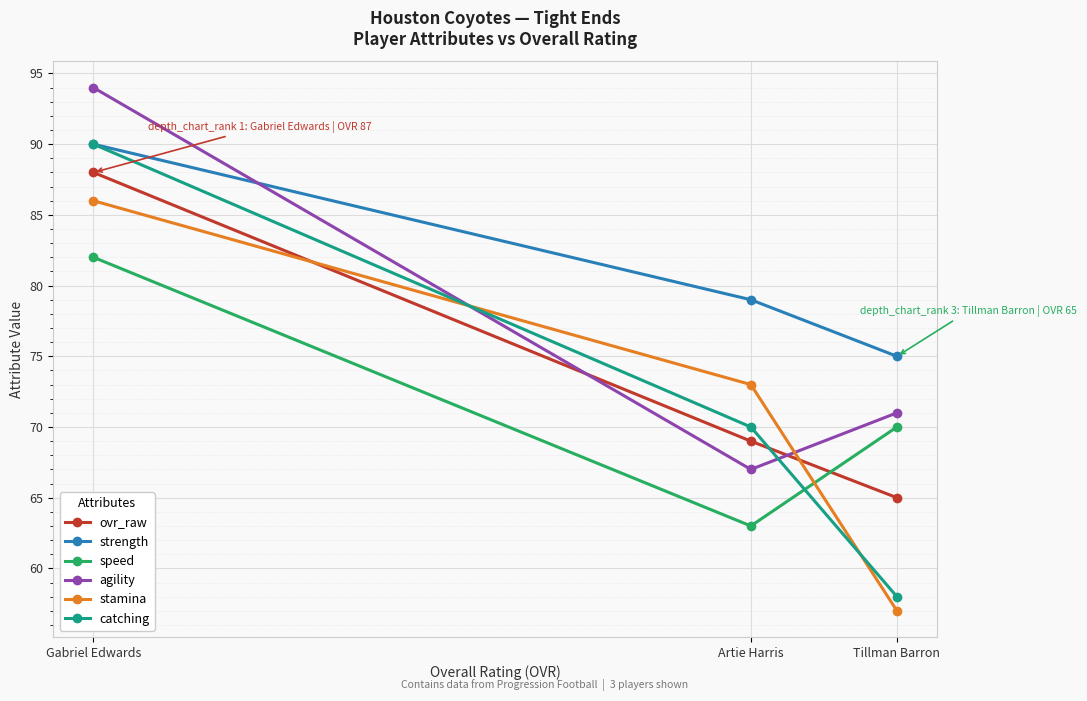

Reading right to left, what are all the values shown in this chart?

ovr_raw: Tillman Barron=65	Artie Harris=69	Gabriel Edwards=88
strength: Tillman Barron=75	Artie Harris=79	Gabriel Edwards=90
speed: Tillman Barron=70	Artie Harris=63	Gabriel Edwards=82
agility: Tillman Barron=71	Artie Harris=67	Gabriel Edwards=94
stamina: Tillman Barron=57	Artie Harris=73	Gabriel Edwards=86
catching: Tillman Barron=58	Artie Harris=70	Gabriel Edwards=90